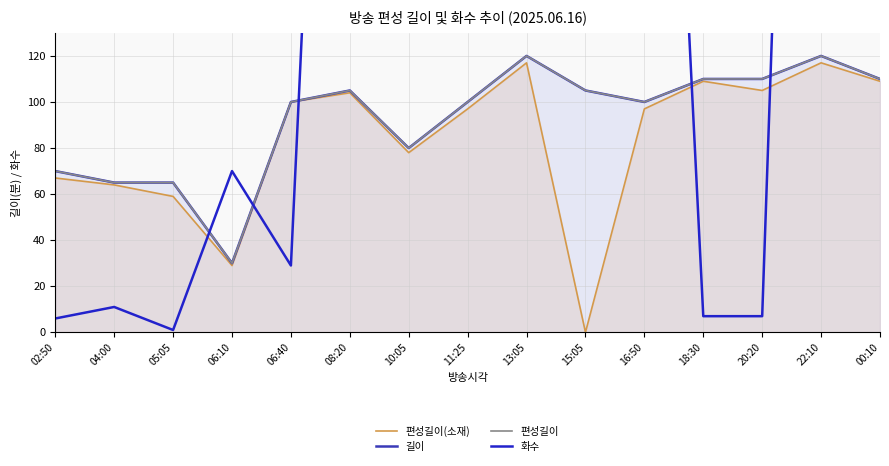

What is the value of the 화수 point at the 9th from the left?

744